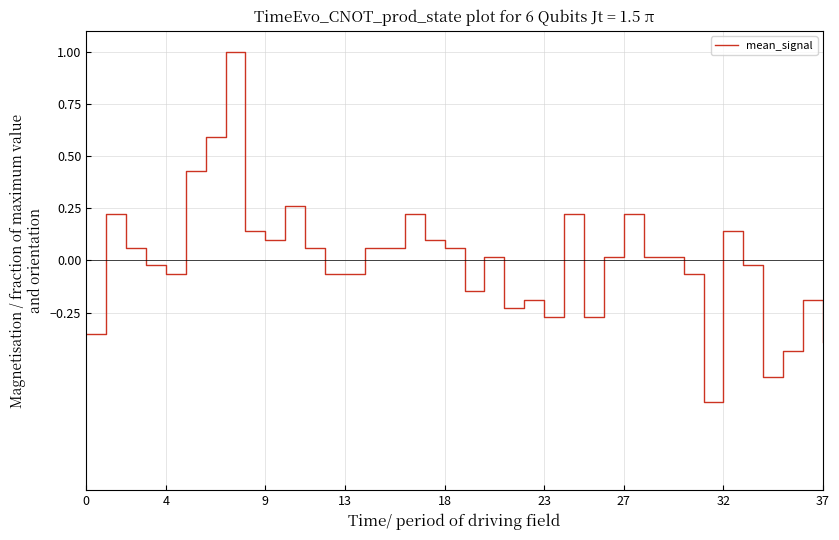

What is the minimum value shown in the chart?

-0.7